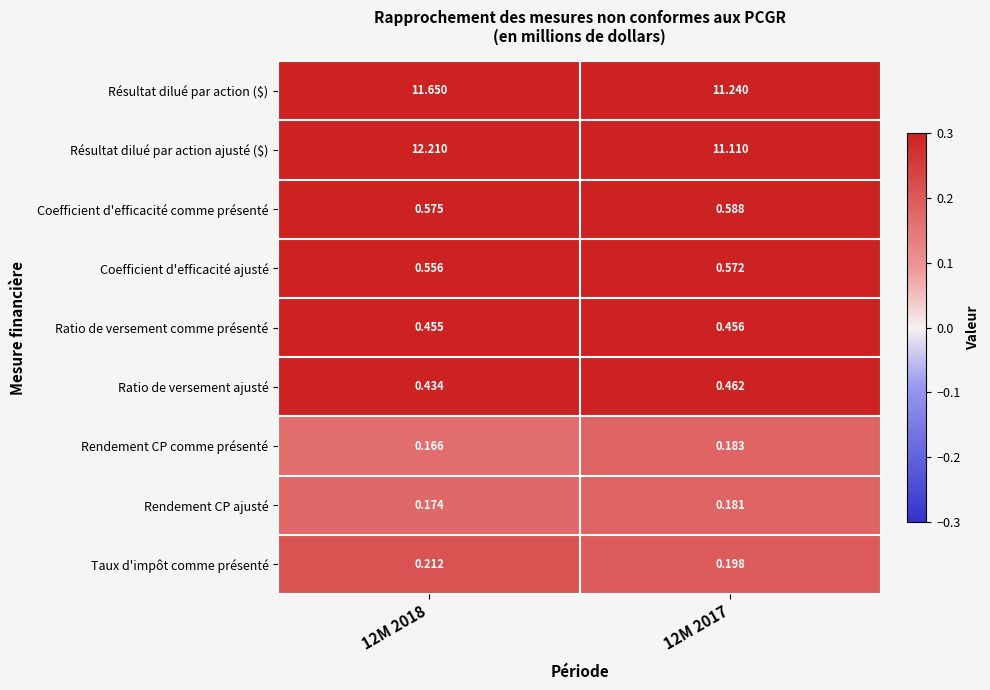

What is the spread (max minus min) of values at 12M 2017?

11.1